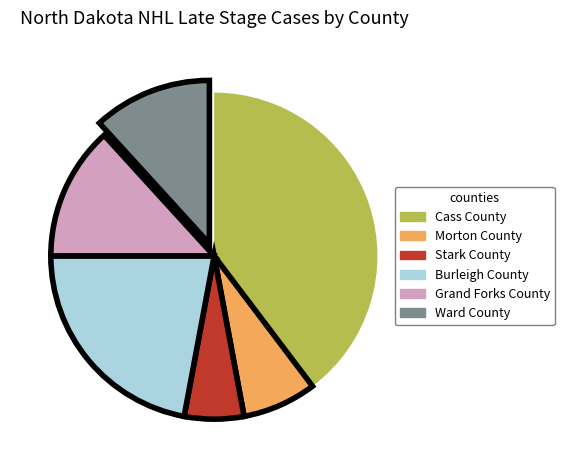

Is there a majority slice in this chart?

No